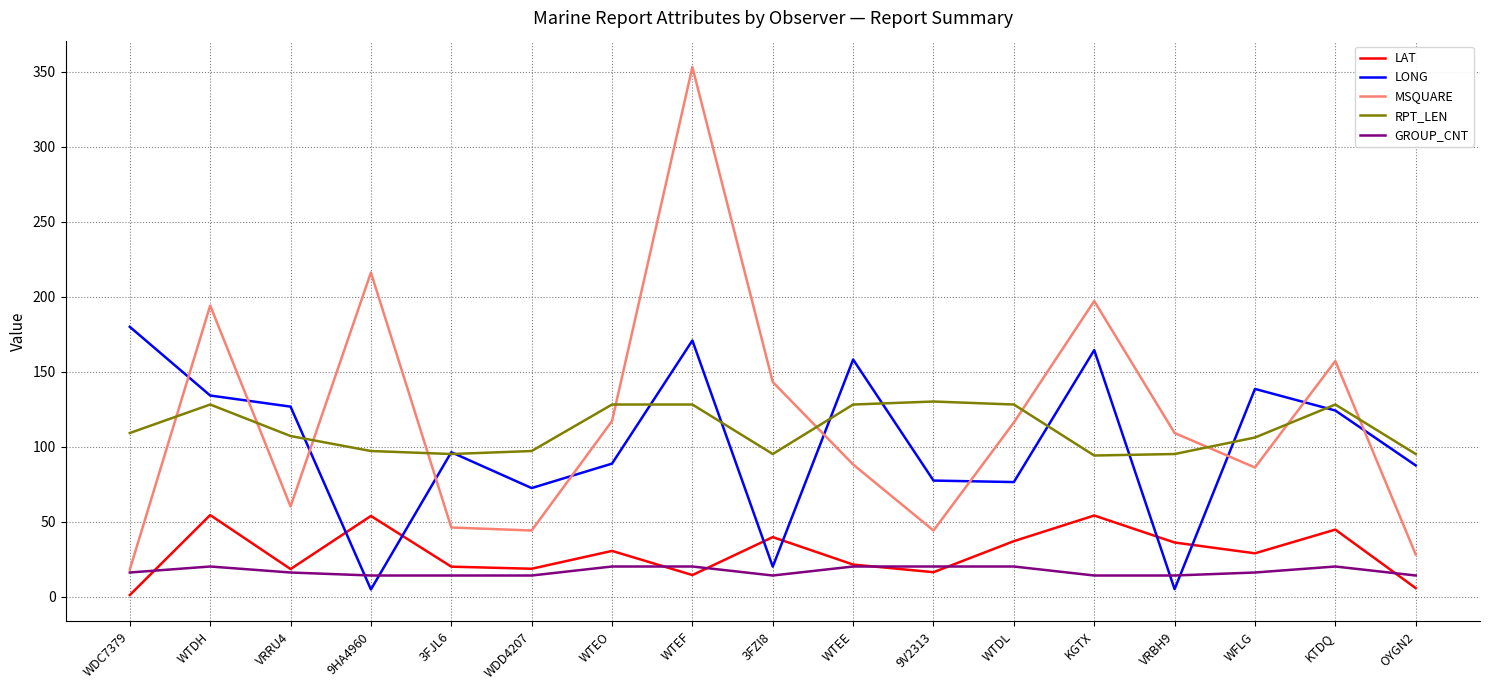

At which category is the sum across all series the highest?

WTEF